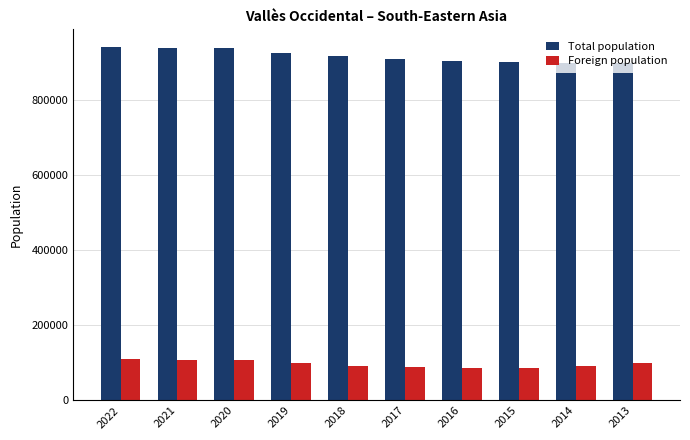

Is it true that Total population equals 900661 at 2015?

True